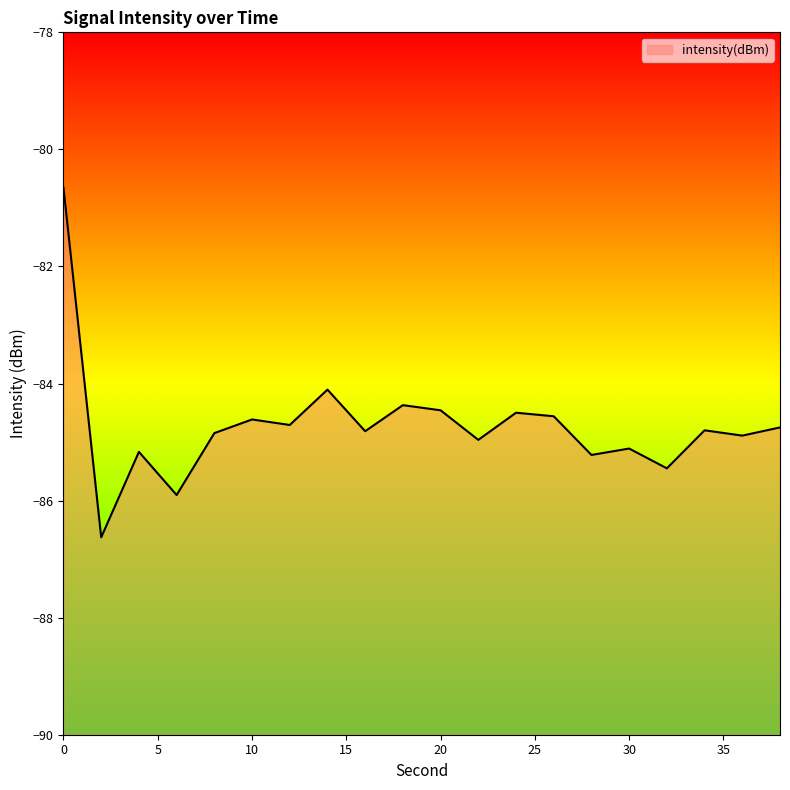

What is the change in value from 8 to 28?

-0.4